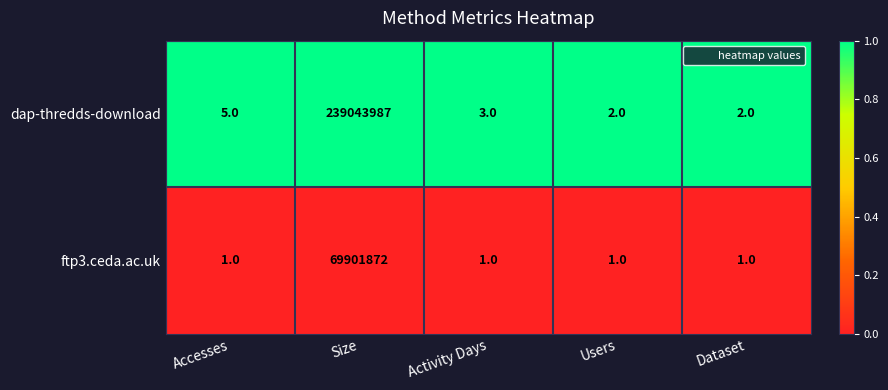

Reading left to right, transcribe all the data shown in this chart.

dap-thredds-download: 5	239043987	3	2	2
ftp3.ceda.ac.uk: 1	69901872	1	1	1